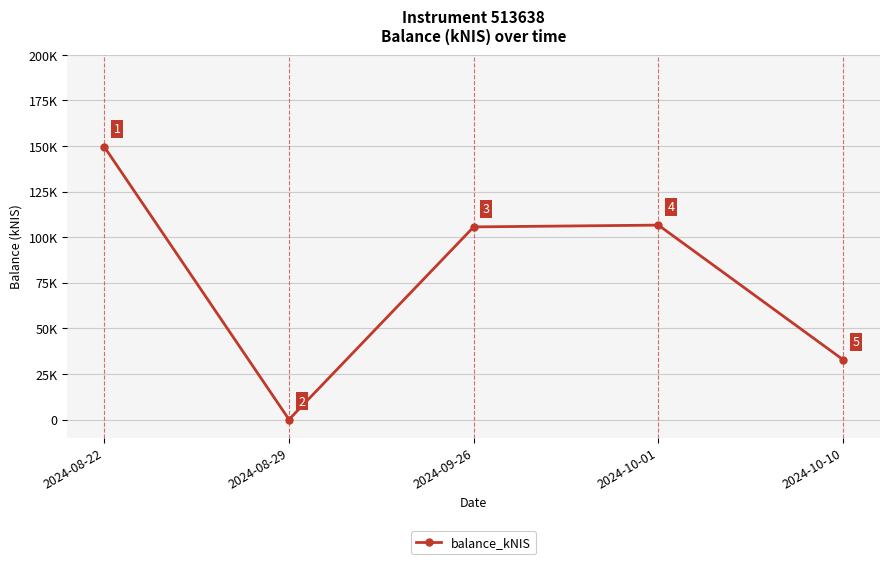

Which label corresponds to the smallest value in the chart?

2024-08-29